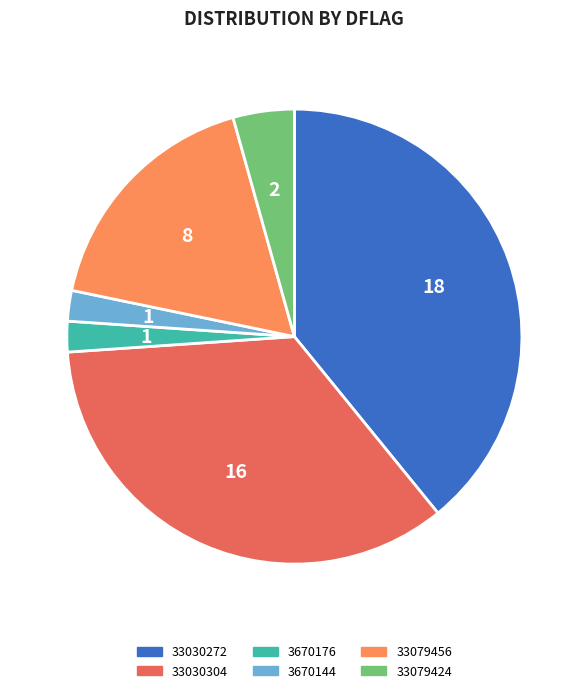

Does 33079424 represent more than half of the total?

No